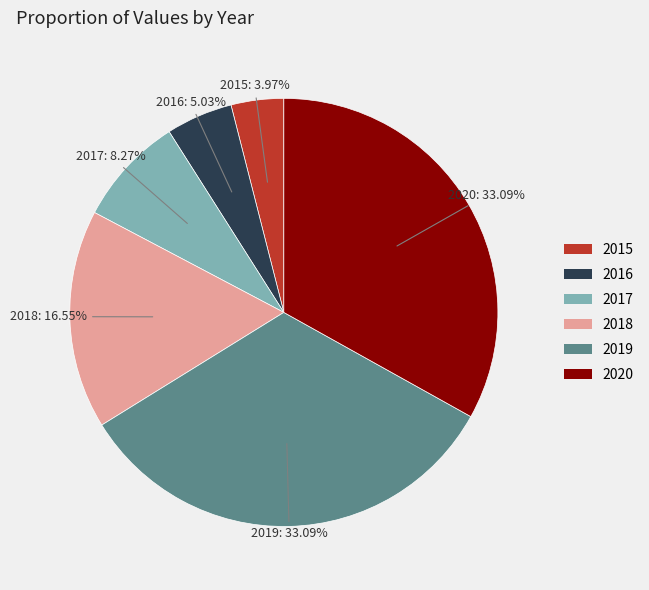

True or false: 2020 accounts for 23% of the total.

False